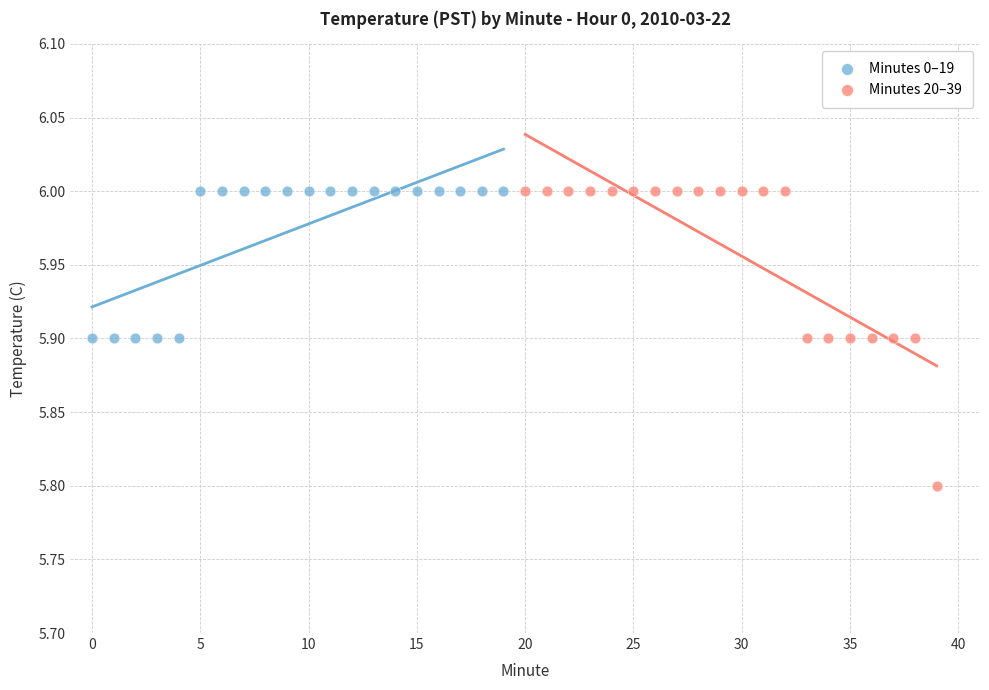

Which series has the widest spread of Y values?

Minutes 20–39